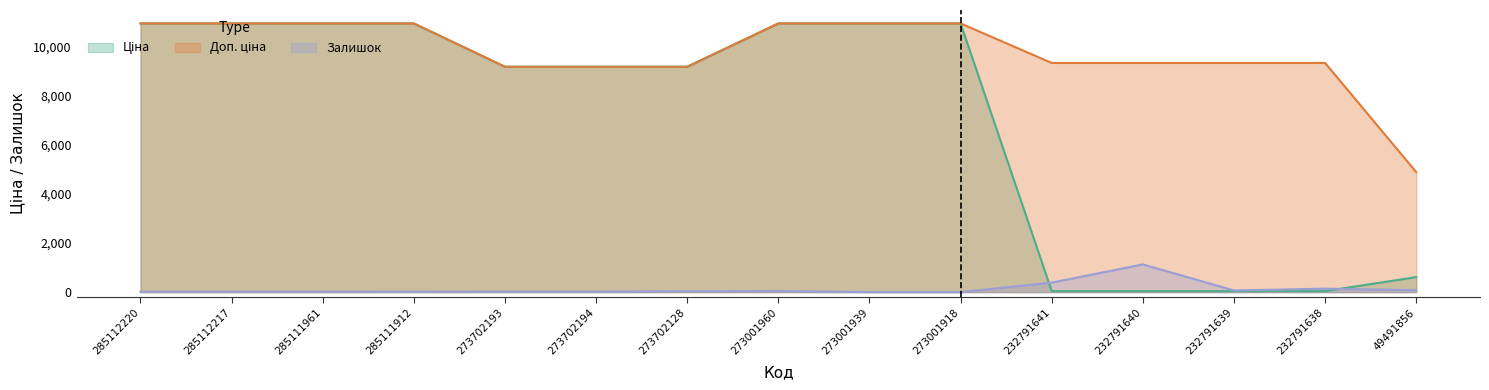

List the series in order of their peak value, lowest first.

Залишок, Ціна, Доп. ціна